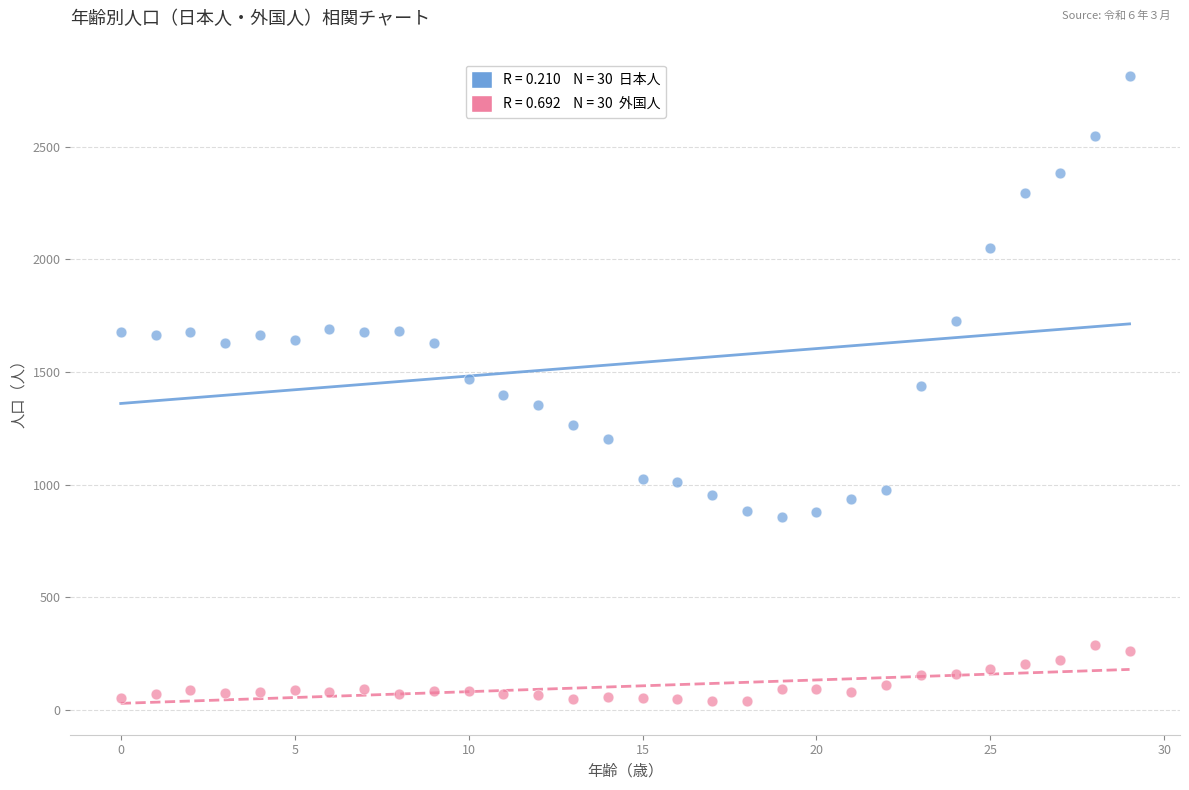

Across all data points, what is the range of Y values (max minus min)?

2775